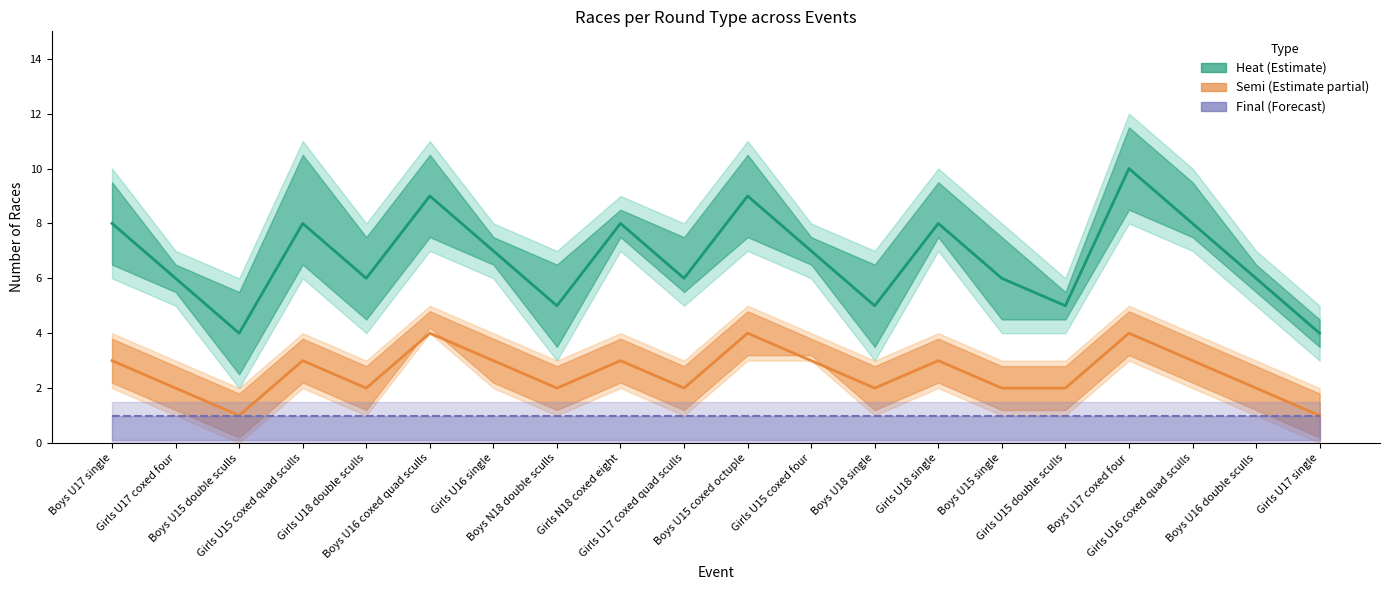

True or false: semi and heat cross at least once.

False